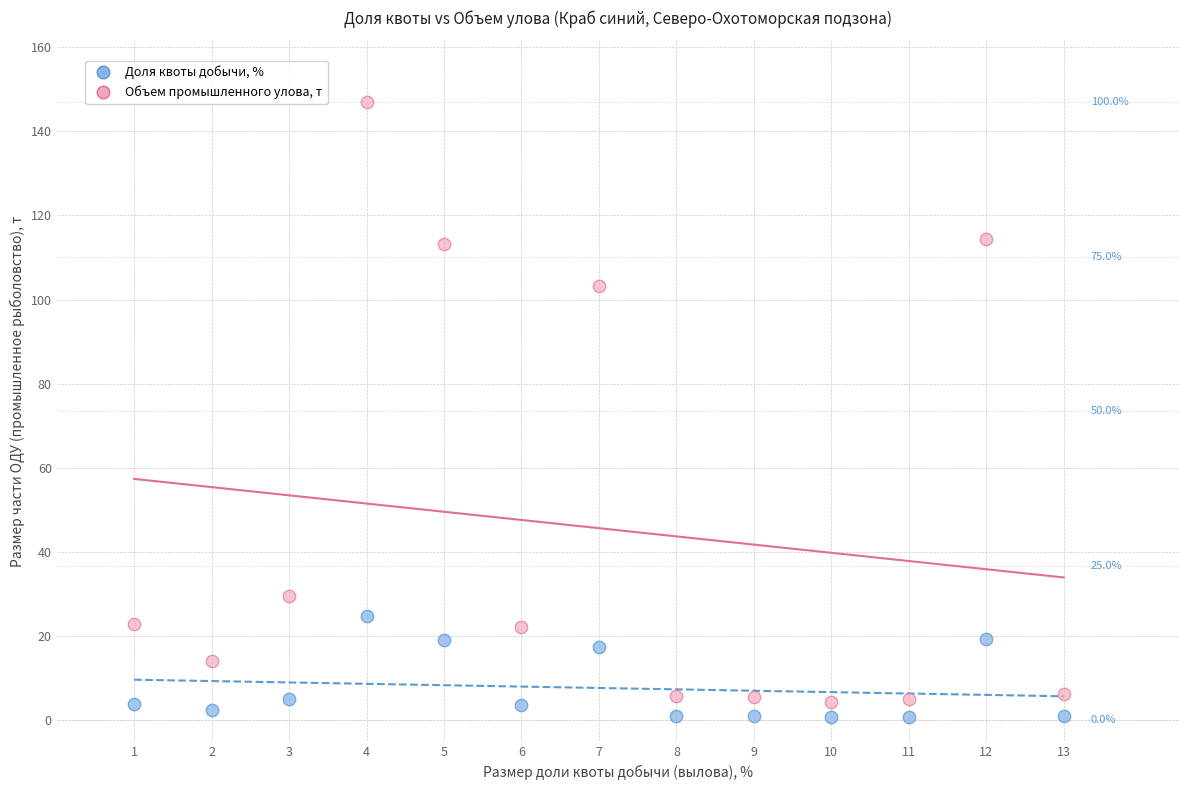

Which series reaches the maximum Y coordinate?

Объем промышленного улова, т